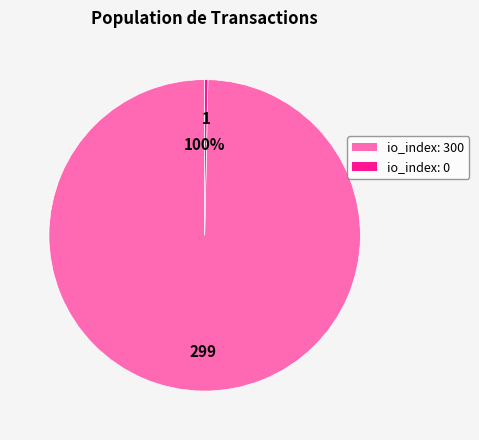

Does any single category account for the majority?

Yes